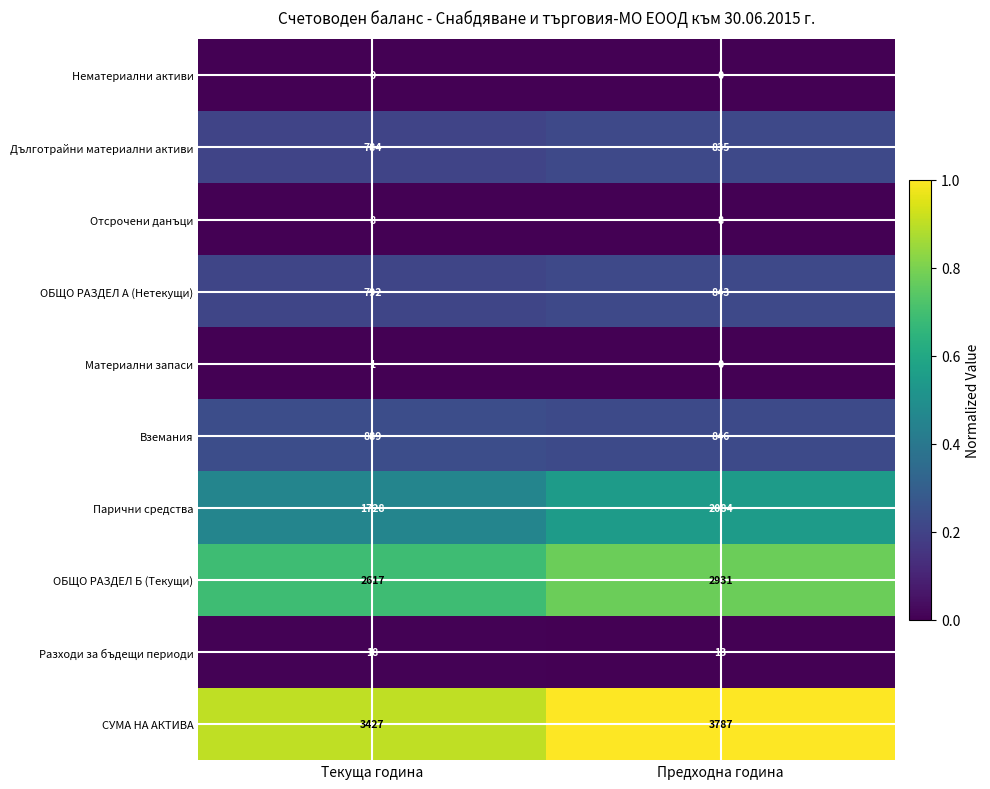

What is the maximum value shown in the chart?

3787